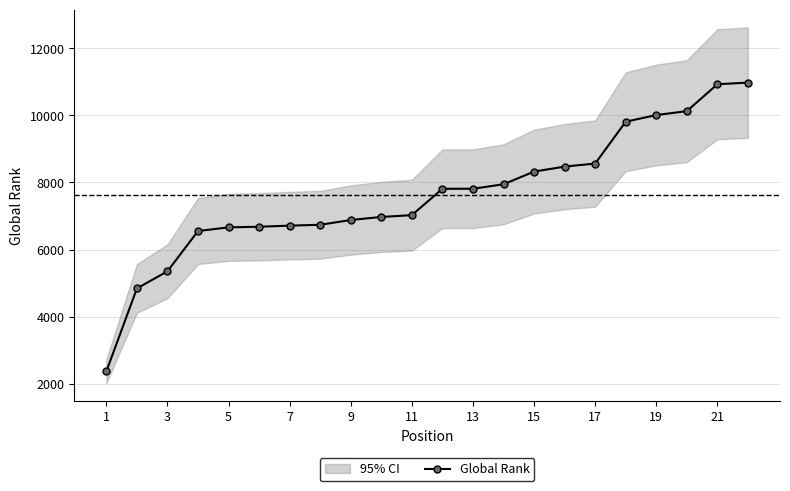

What is the average value?

7616